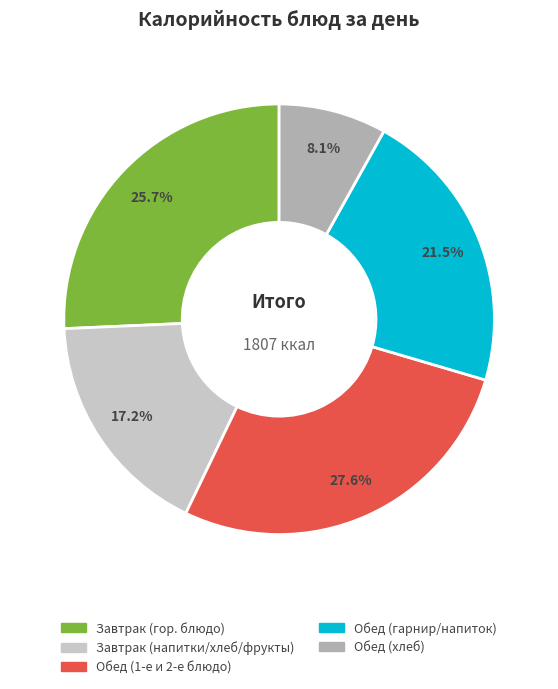

Do Завтрак (гор. блюдо) and Обед (хлеб) together represent more than half of the pie?

No